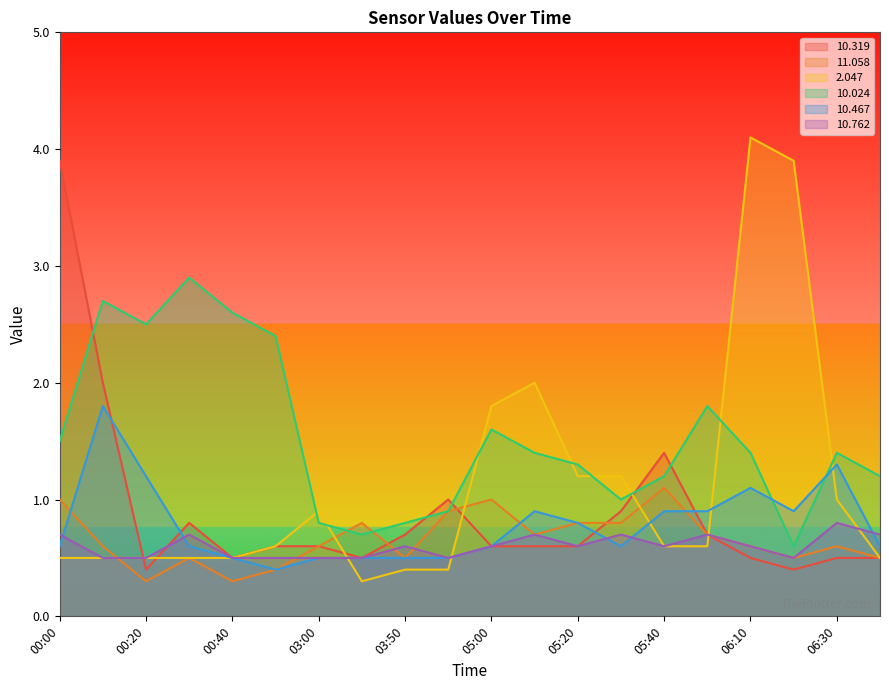

What is the minimum value shown in the chart?

0.3